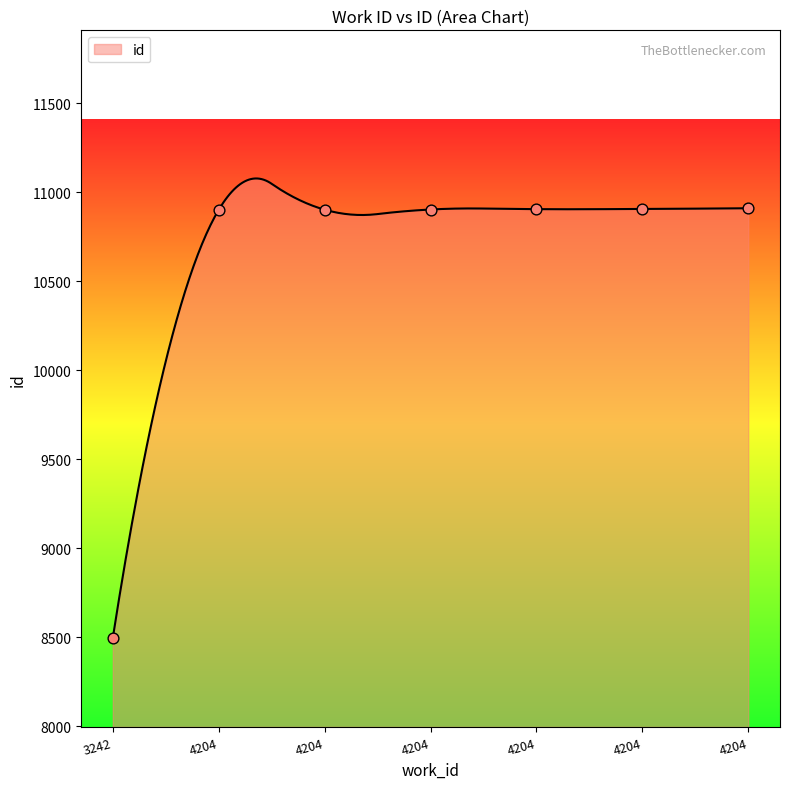

Between 4204 and 4204, which is larger?

4204